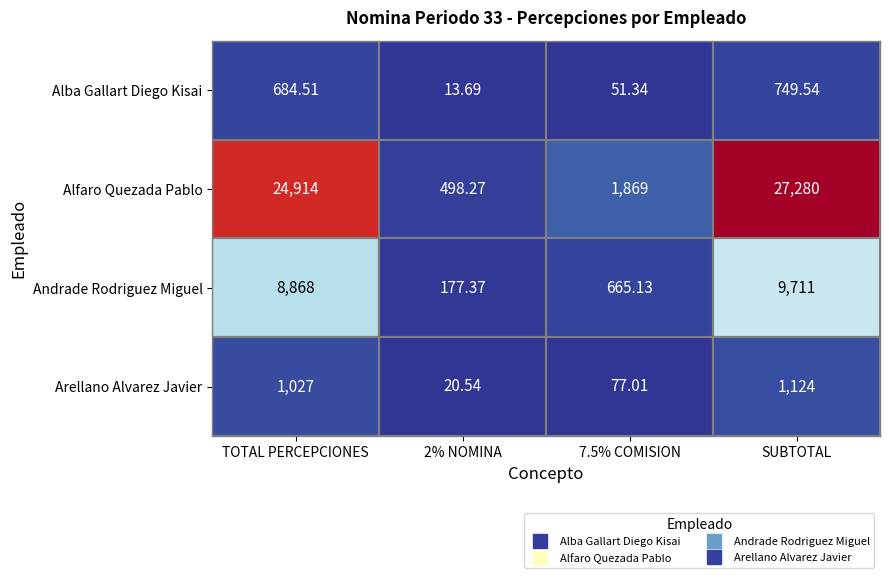

Which series changed the most between 2% NOMINA and 7.5% COMISION?

Alfaro Quezada Pablo